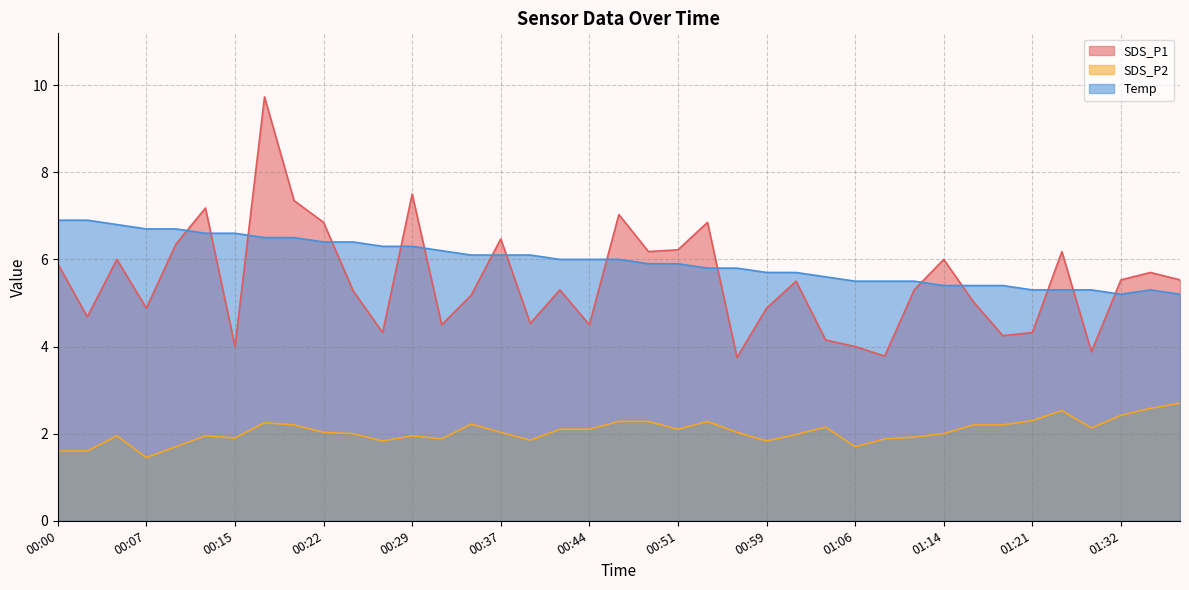

True or false: SDS_P2 and SDS_P1 cross at least once.

False